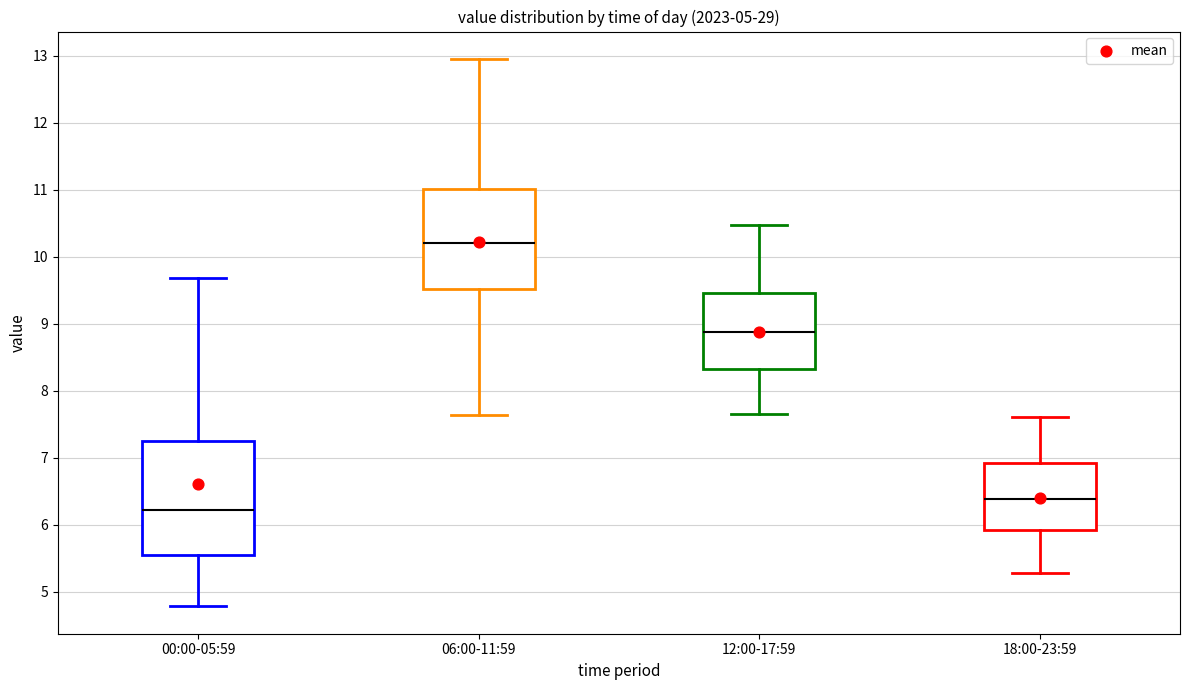

Which box is the tallest, from its lower edge to its upper edge?

00:00-05:59